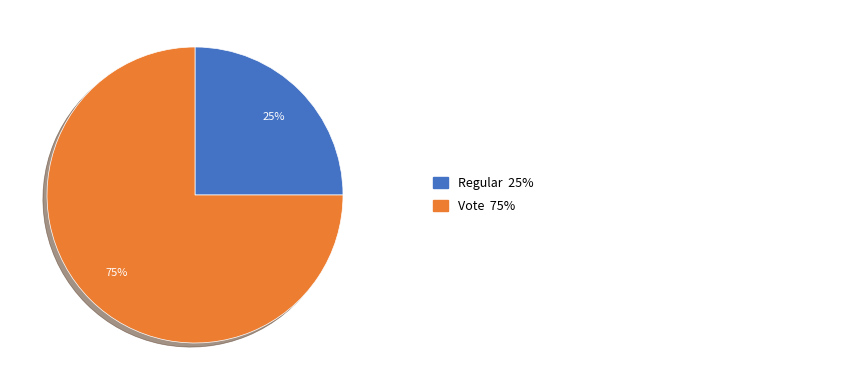

Is there any slice that represents more than half of the pie?

Yes